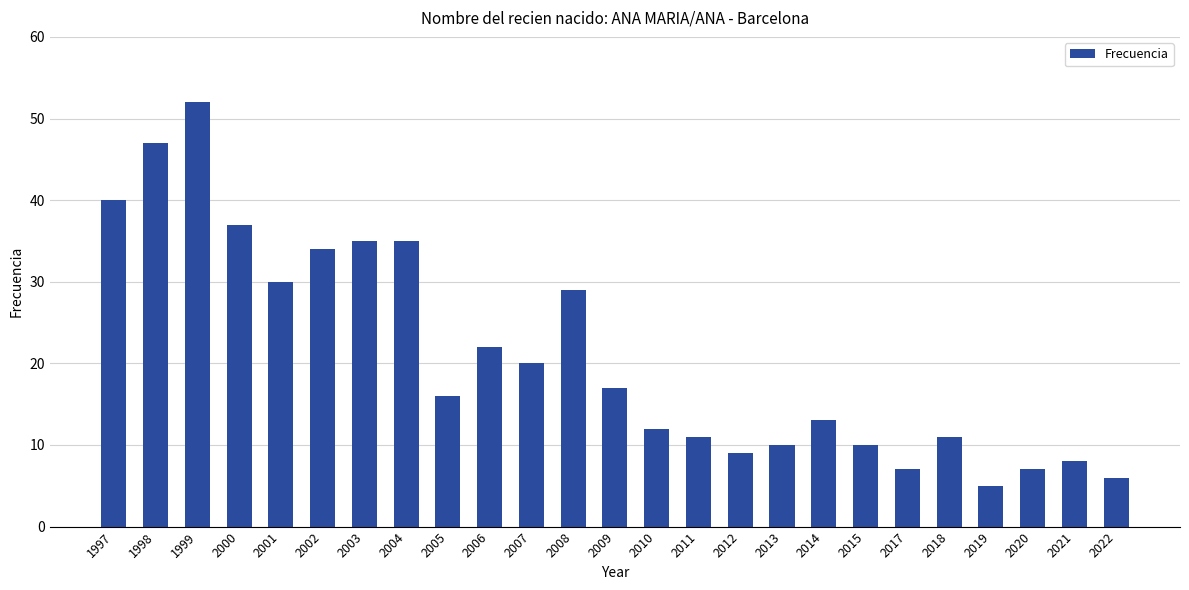

What is the greatest value displayed?

52